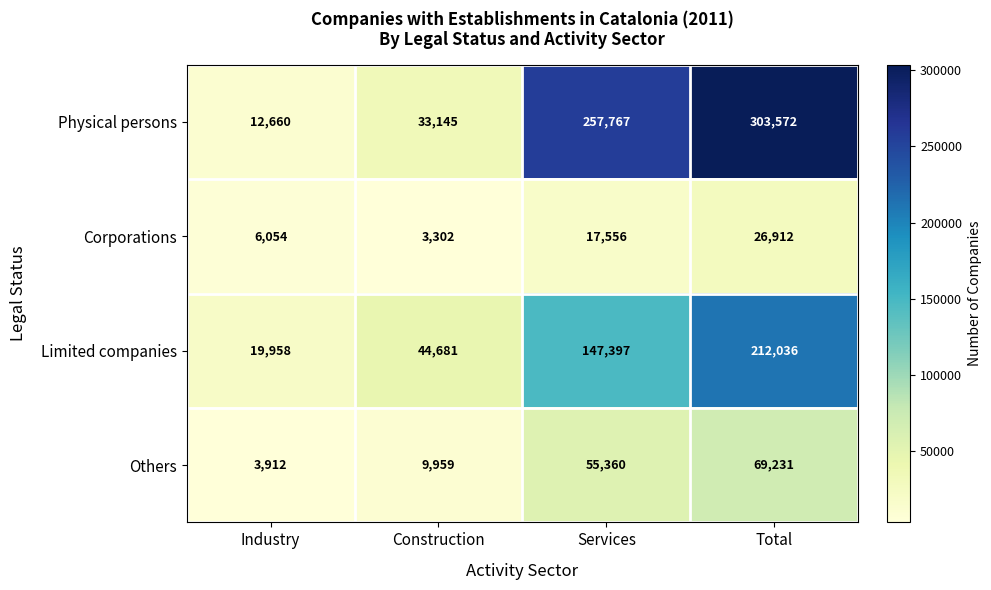

What is the sum of all Physical persons values?

607144